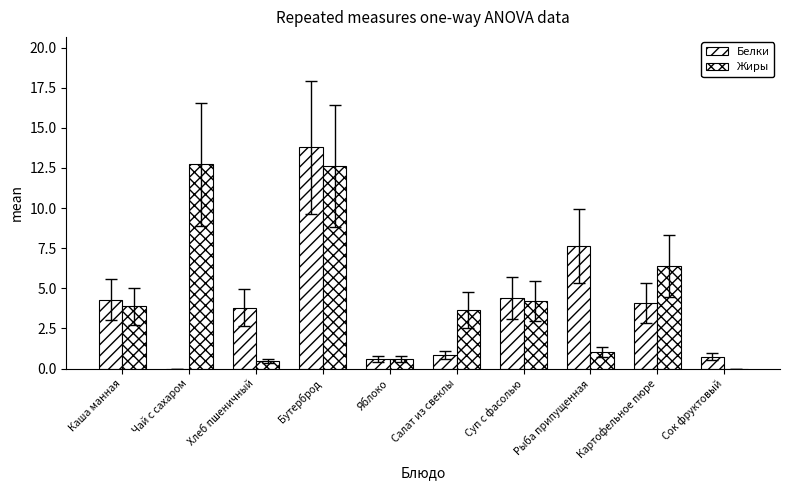

Rank the series by their average value, from highest to lowest.

Жиры, Белки